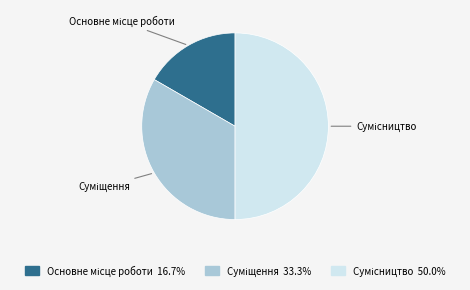

Count the number of slices in the pie.

3